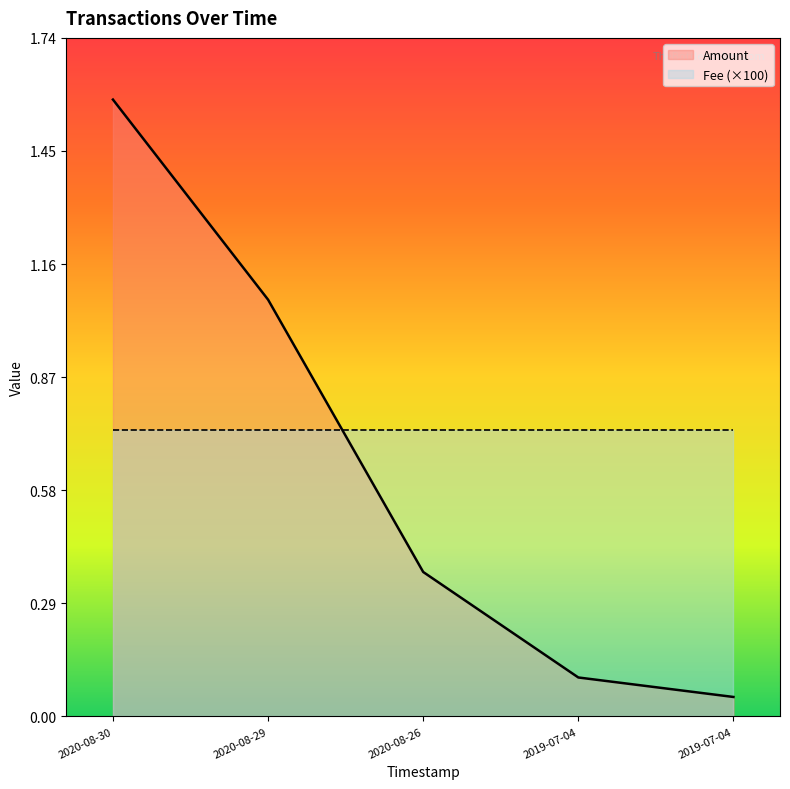

List the labels in order of value, smallest first.

2019-07-04 13:46:19, 2019-07-04 13:46:19, 2020-08-26 03:35:25, 2020-08-29 21:51:42, 2020-08-30 08:24:50